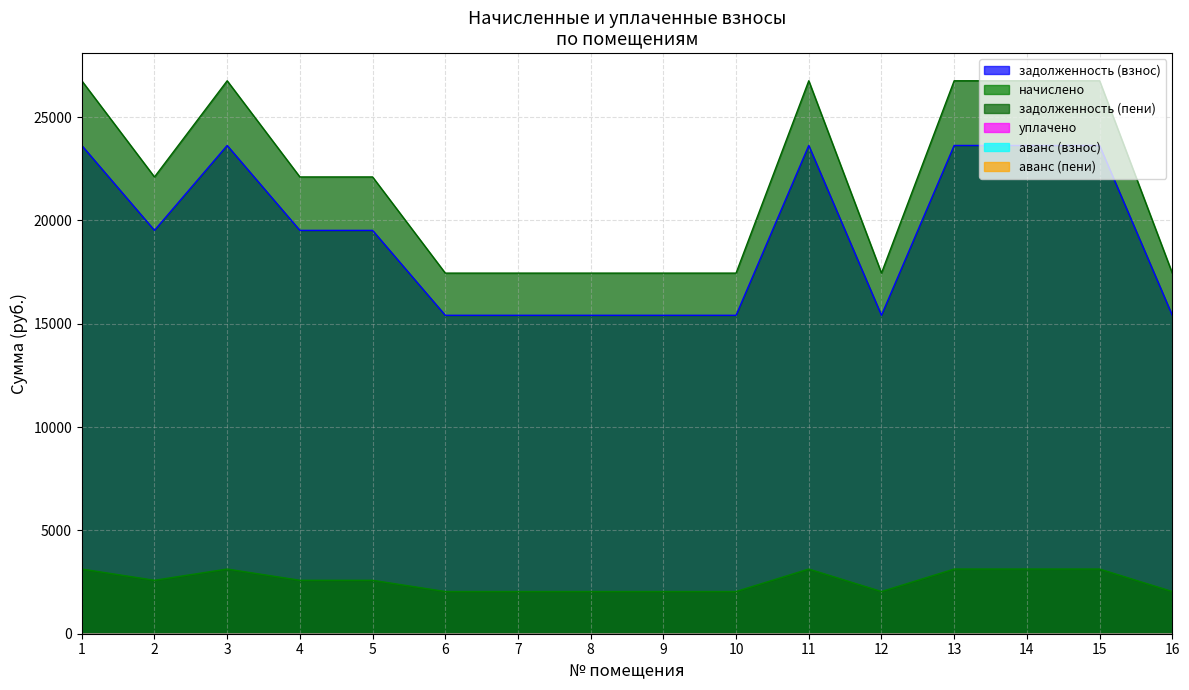

What is the difference between the highest and lowest values at 7?

15408.0